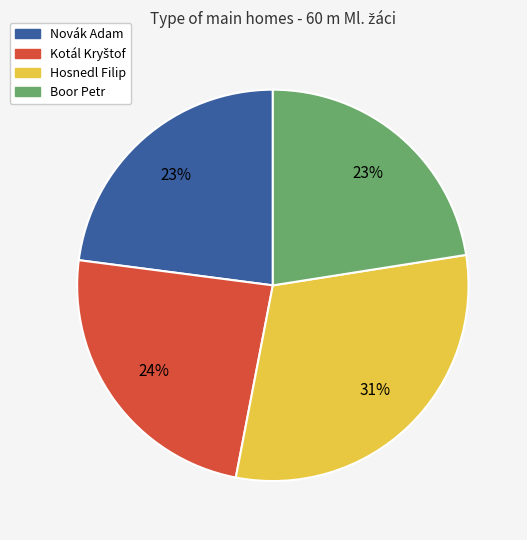

What percentage is the Novák Adam slice, to the nearest percent?

23%